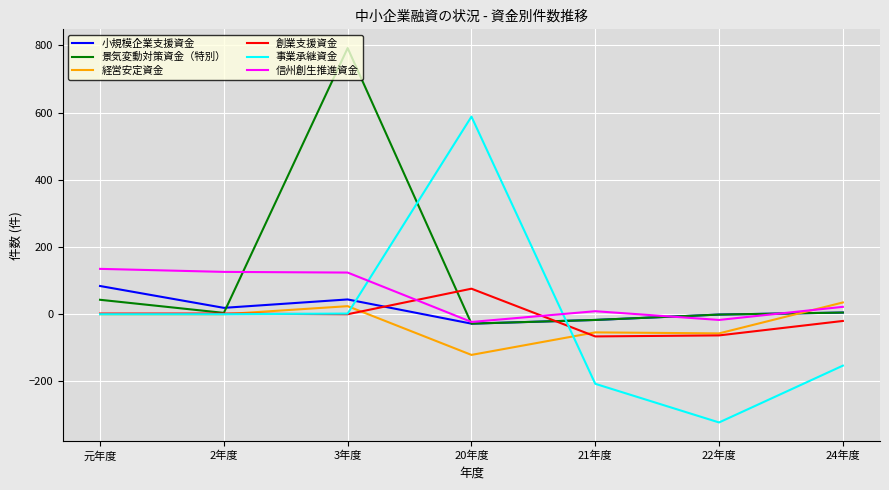

Which series has the largest total across all categories?

景気変動対策資金（特別）